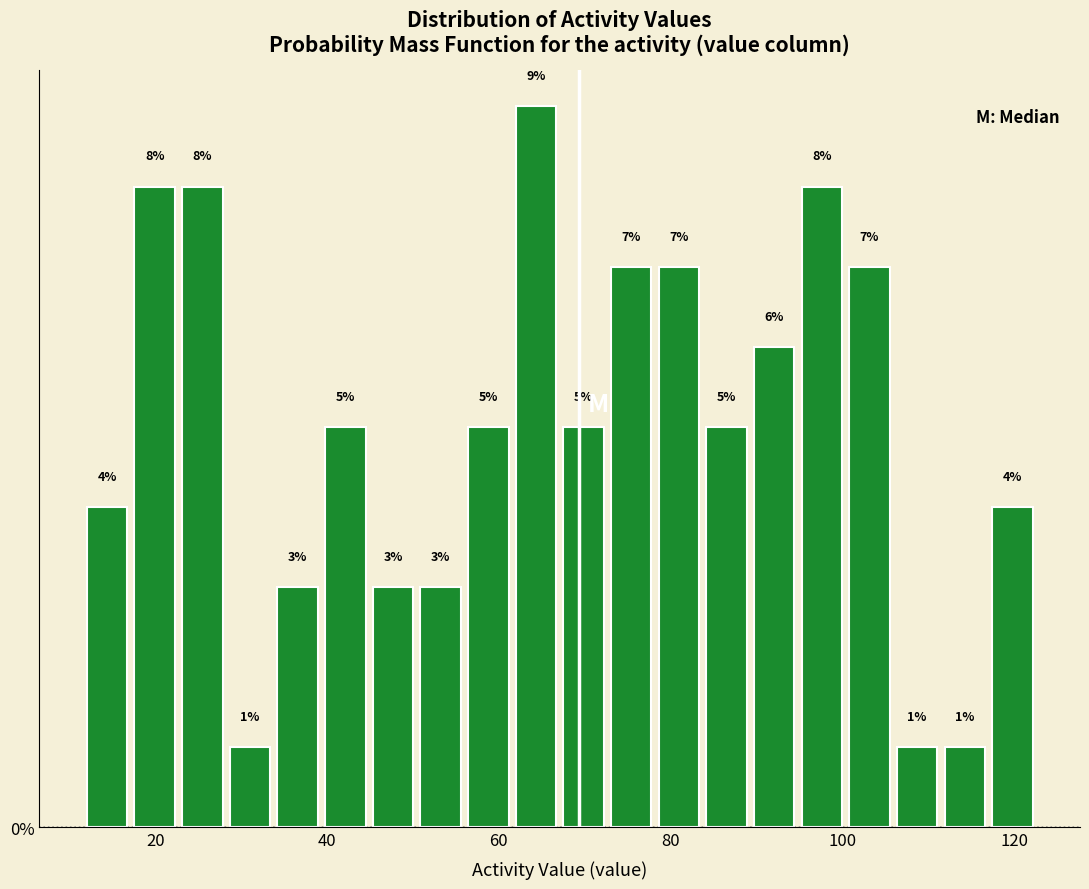

Read against the x-axis, roughly where is the centre of the tallest bar?

64